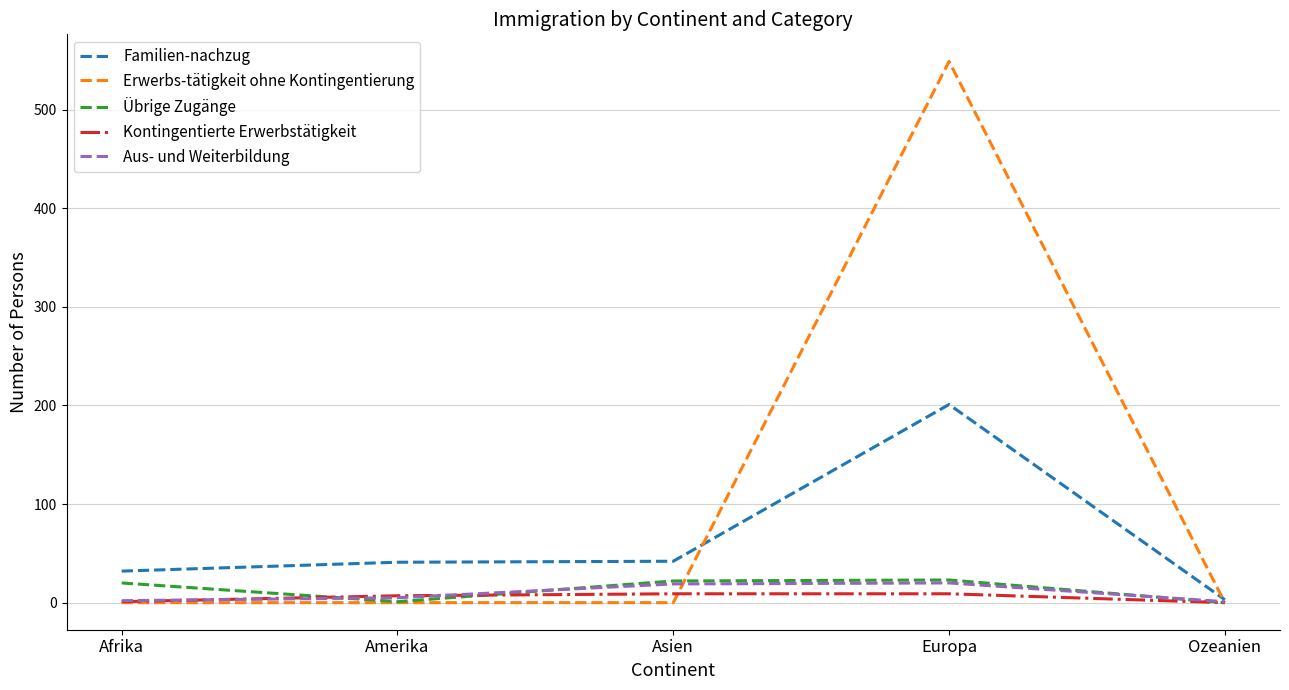

The Kontingentierte Erwerbstätigkeit series shows 9 at Europa. True or false?

True